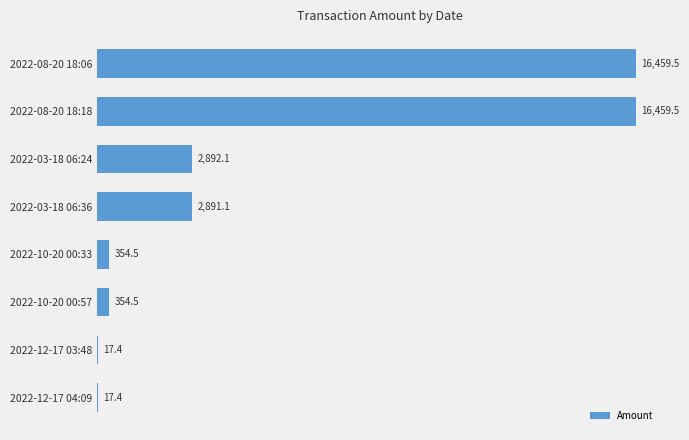

What is the change in value from 2022-12-17 04:09 to 2022-03-18 06:36?

+2873.7